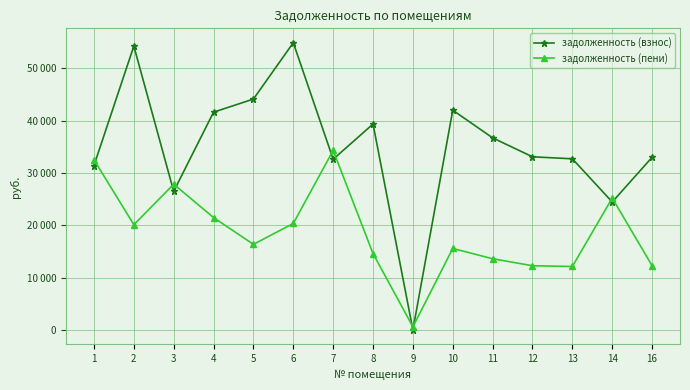

True or false: задолженность (взнос) has more than 0 points higher than both neighbors.

True